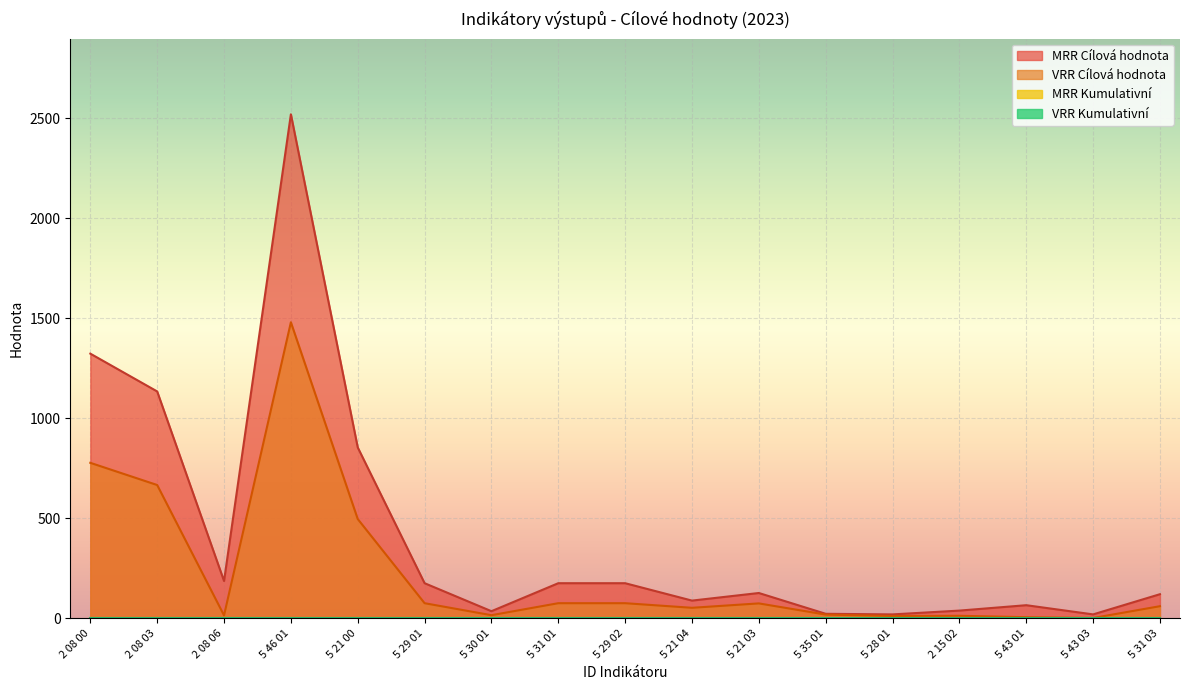

How many interior local valleys does the MRR Cílová hodnota series have?

5